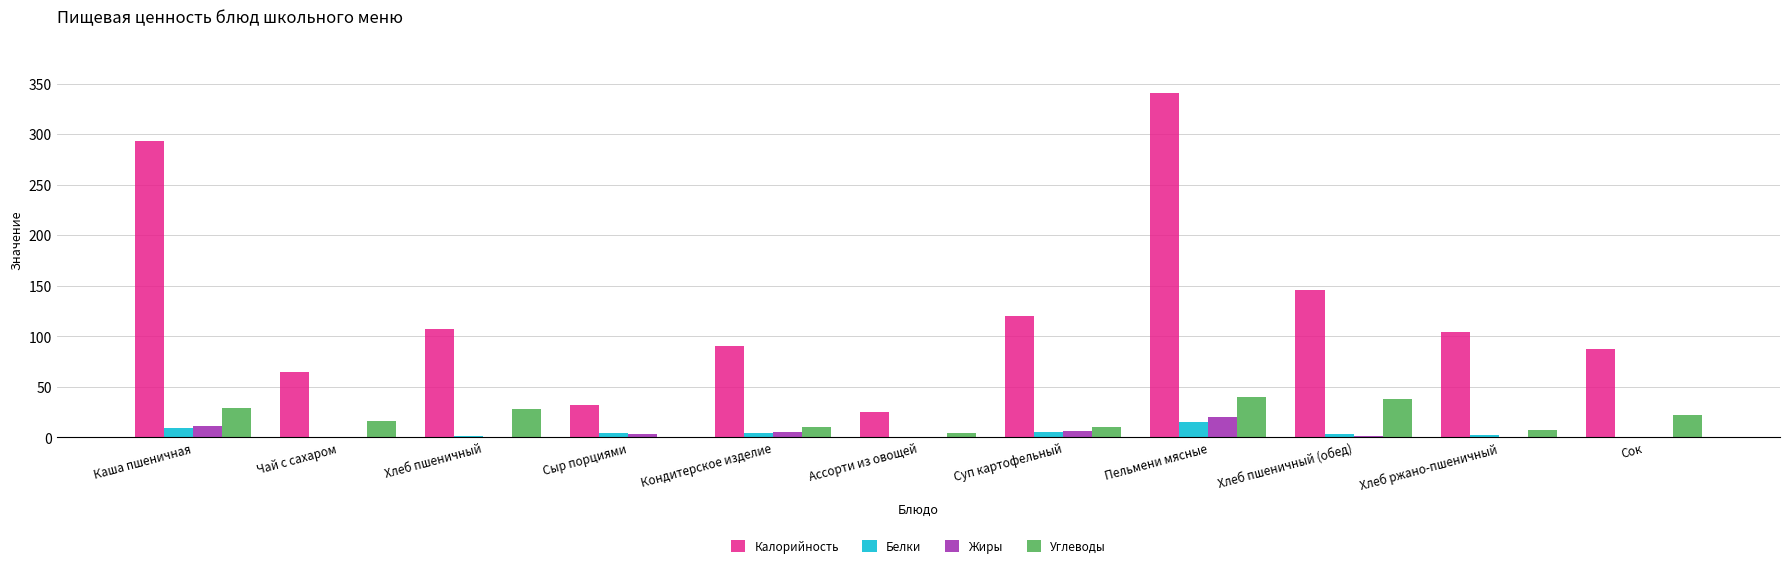

What is the sum of all Калорийность values?

1409.8